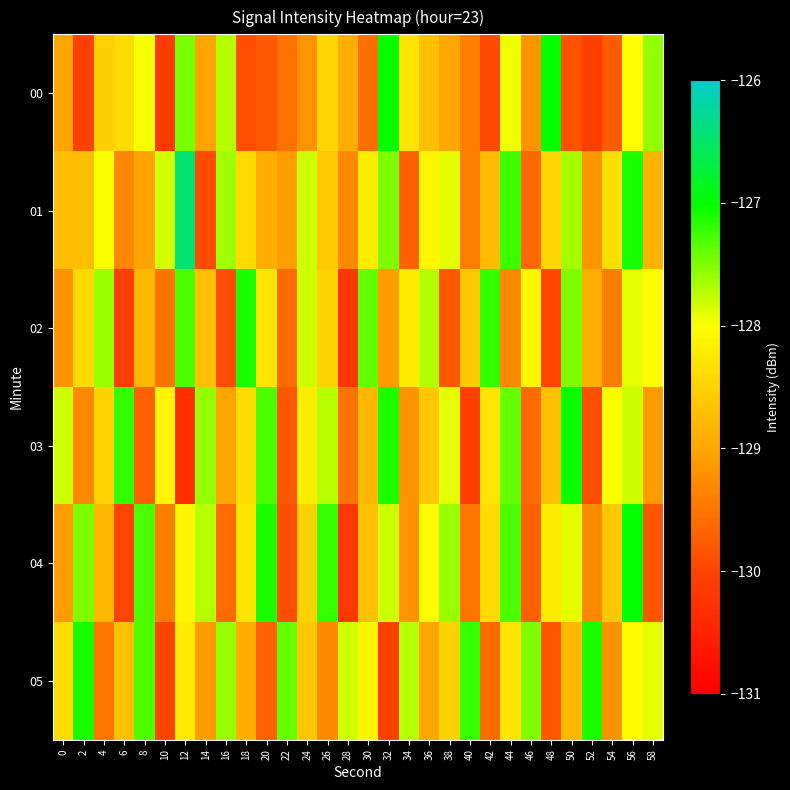

Which has a higher value, 54 or 58?

58